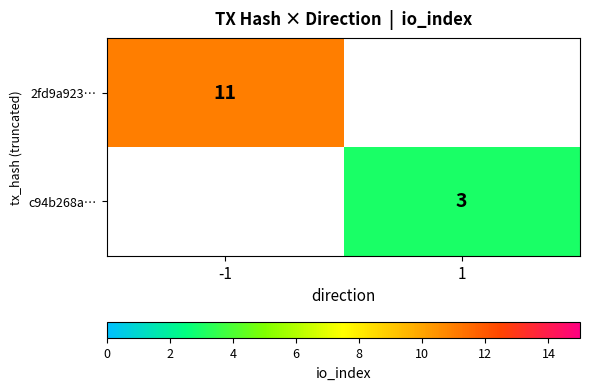

The value of c94b268a… at 1 is 4. True or false?

False